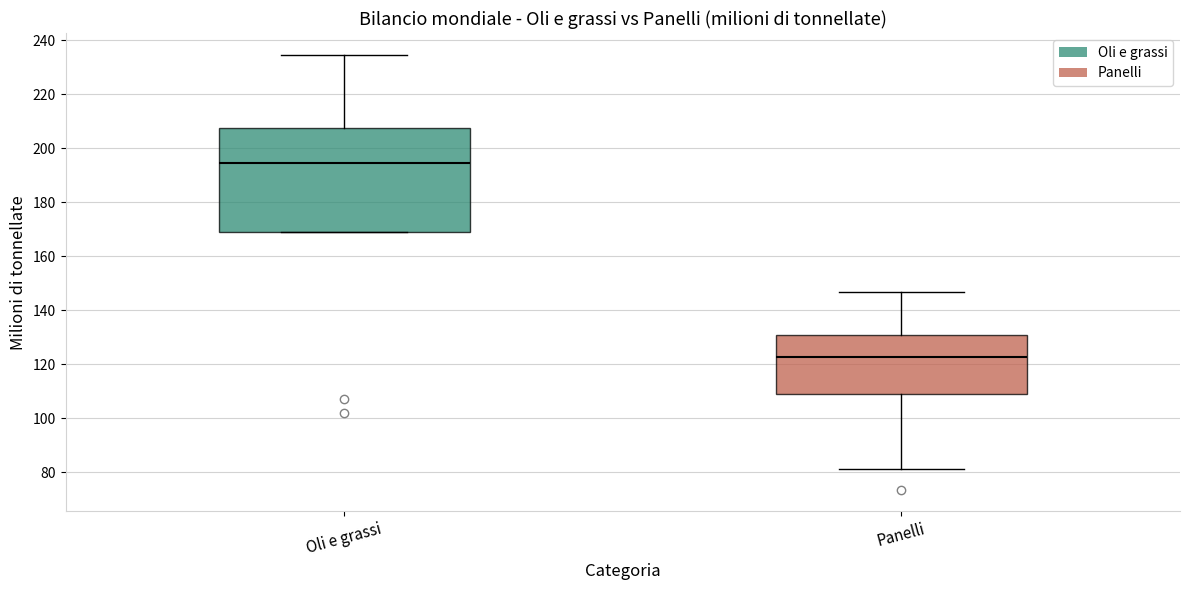

Where does the median line of the box for Panelli sit on the y-axis? The values are not printed on the chart, so give them approximately, as read against the axis.

122